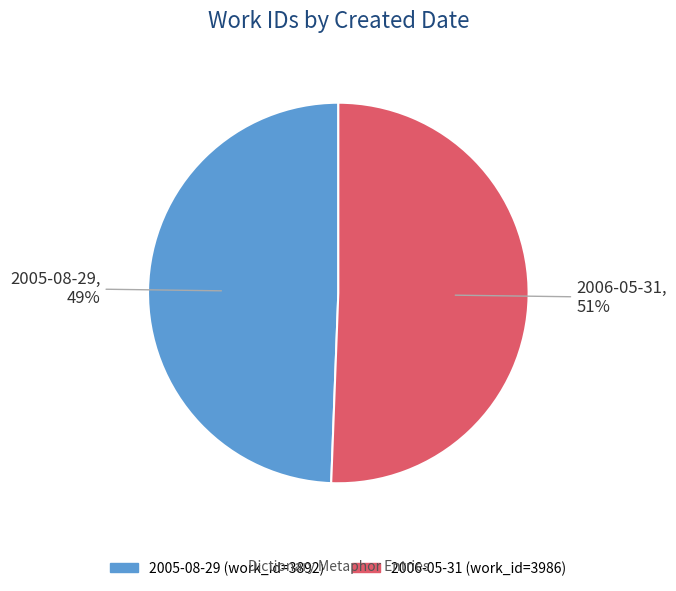

Is the sum of 2005-08-29 and 2006-05-31 greater than half?

Yes